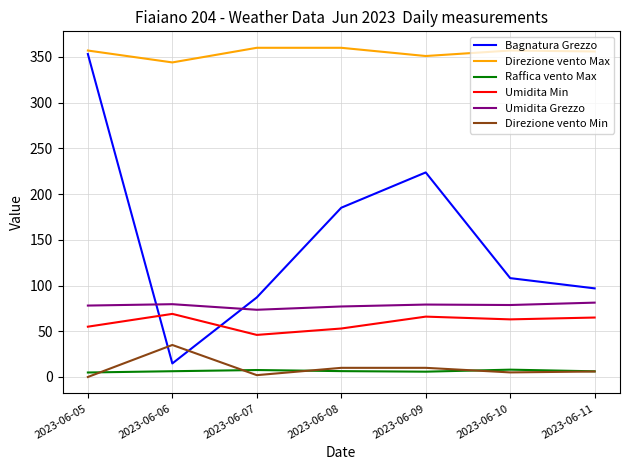

True or false: Direzione vento Min and Direzione vento Max intersect in this chart.

False